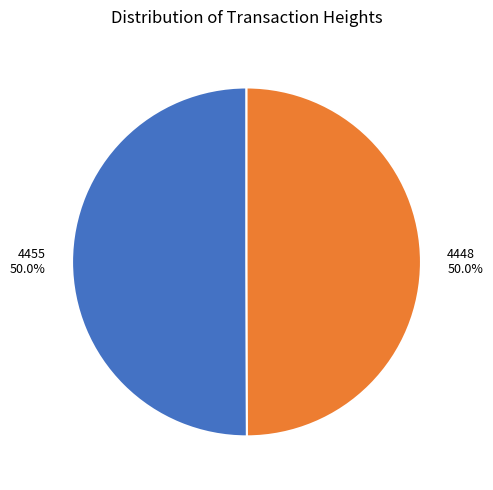

Combined, what portion of the pie is 4448 and 4455?

100.0%